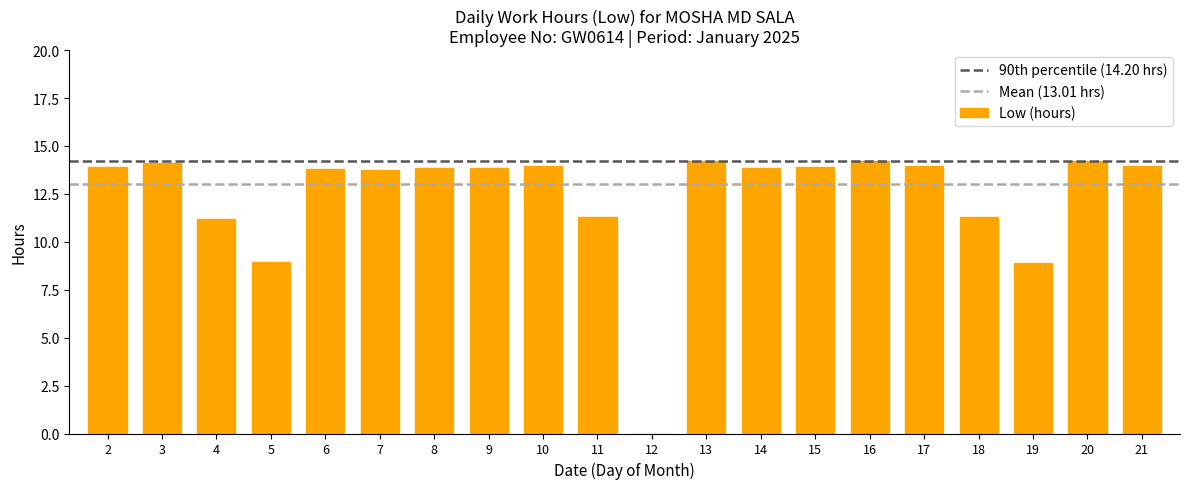

How many positive values are there?

19